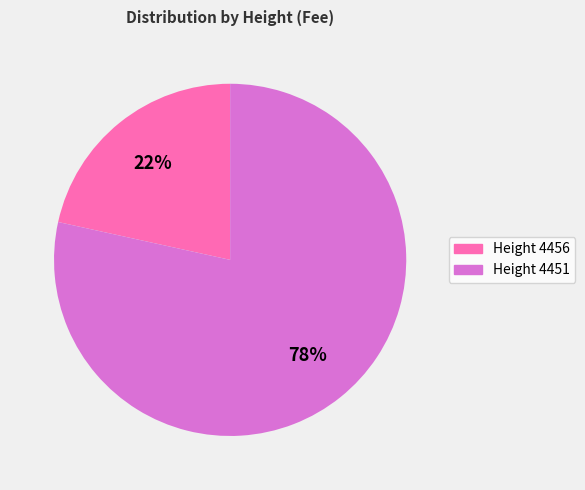

Does any single category account for the majority?

Yes